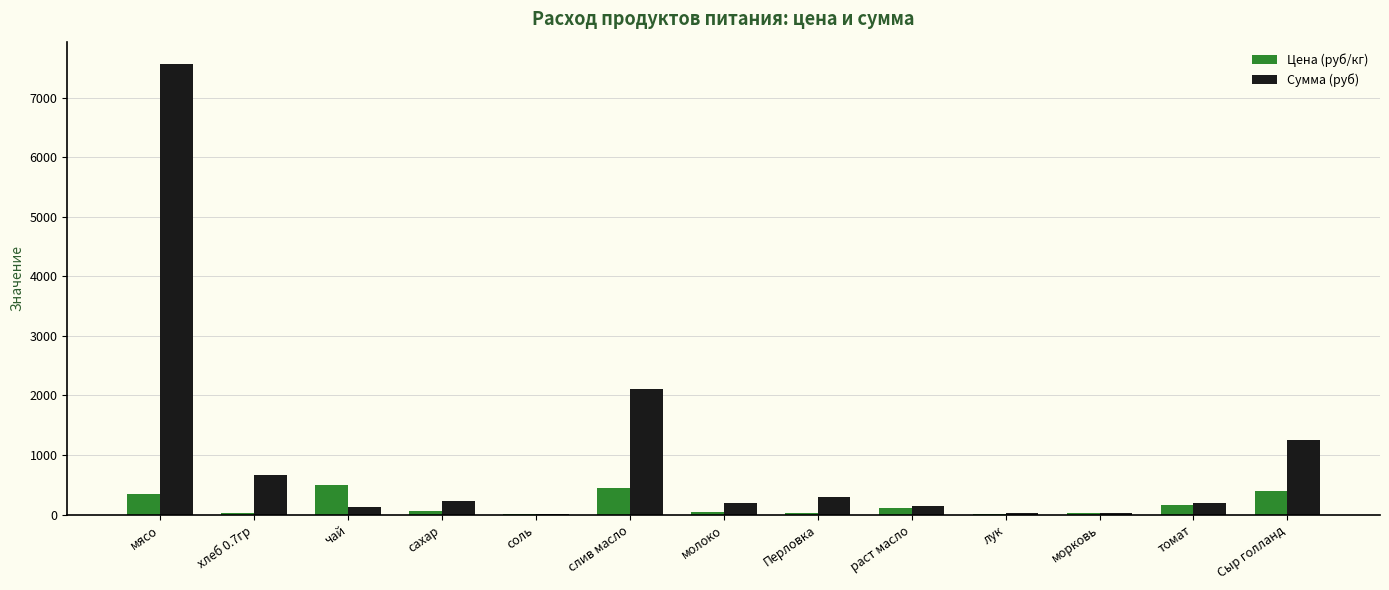

Is the value of Цена (руб/кг) at хлеб 0.7гр greater than the value of Сумма (руб) at Перловка?

No